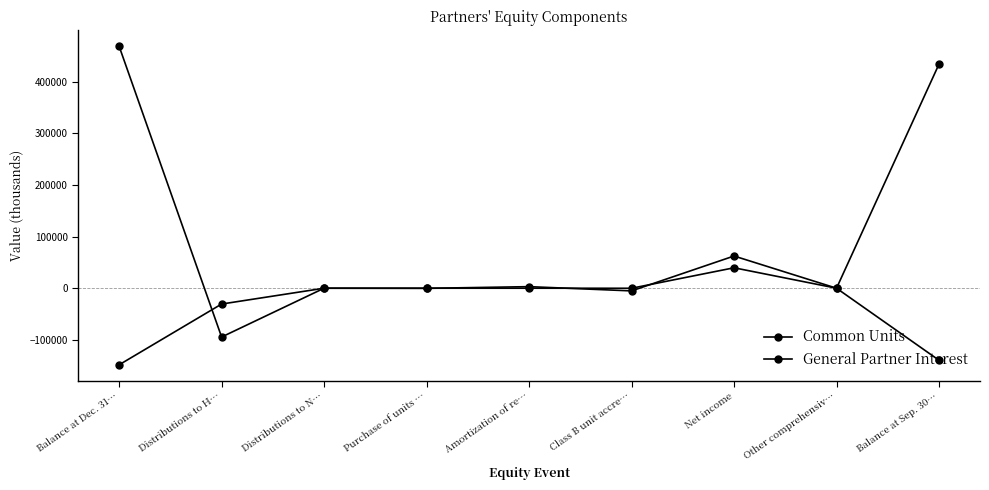

How many data points in General Partner Interest are less than 0?

4